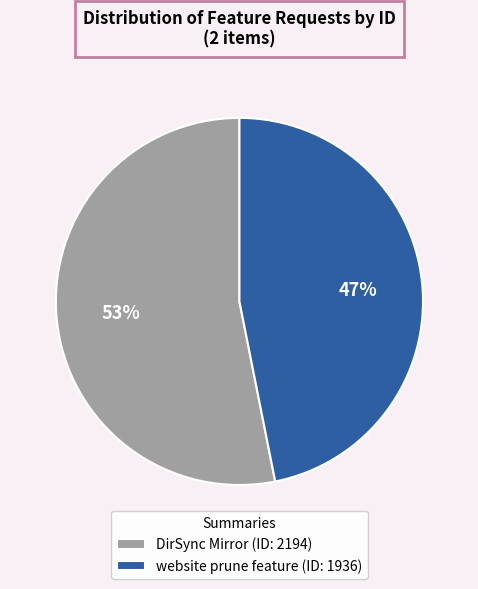

Approximately how many times larger is the value at DirSync Mirror (ID: 2194) compared to website prune feature (ID: 1936)?

1.1